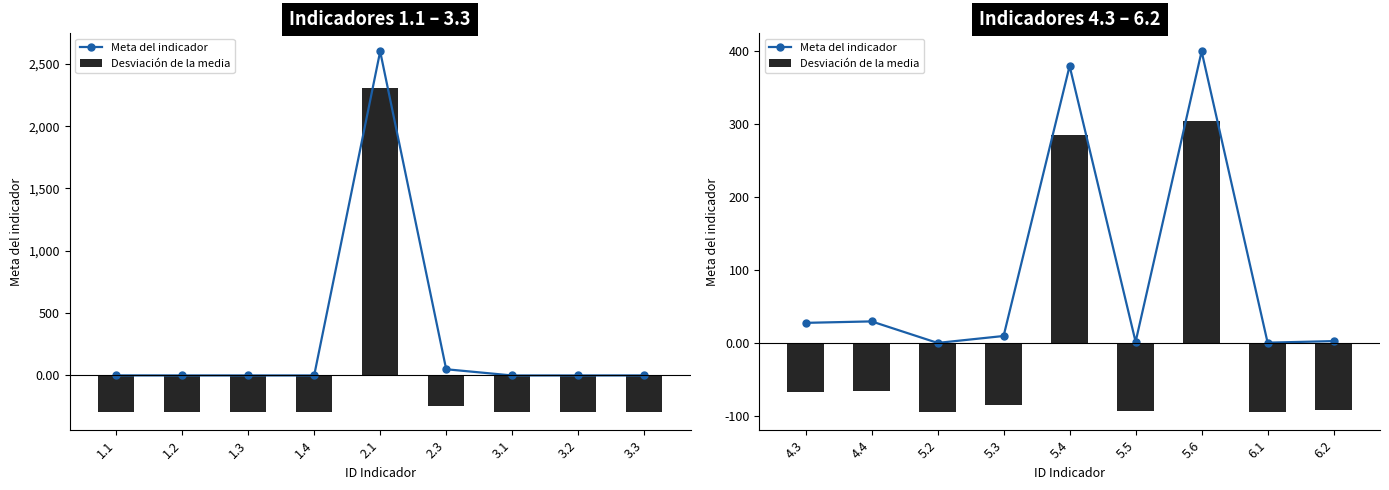

Which category has the lowest value across all series?

5.2